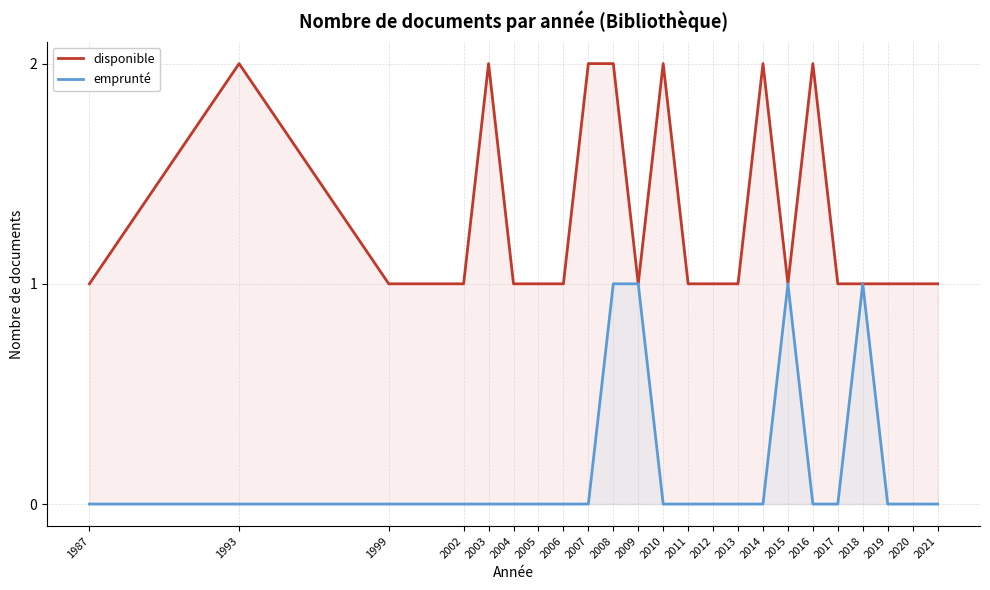

Which series has the largest range (max minus min)?

disponible